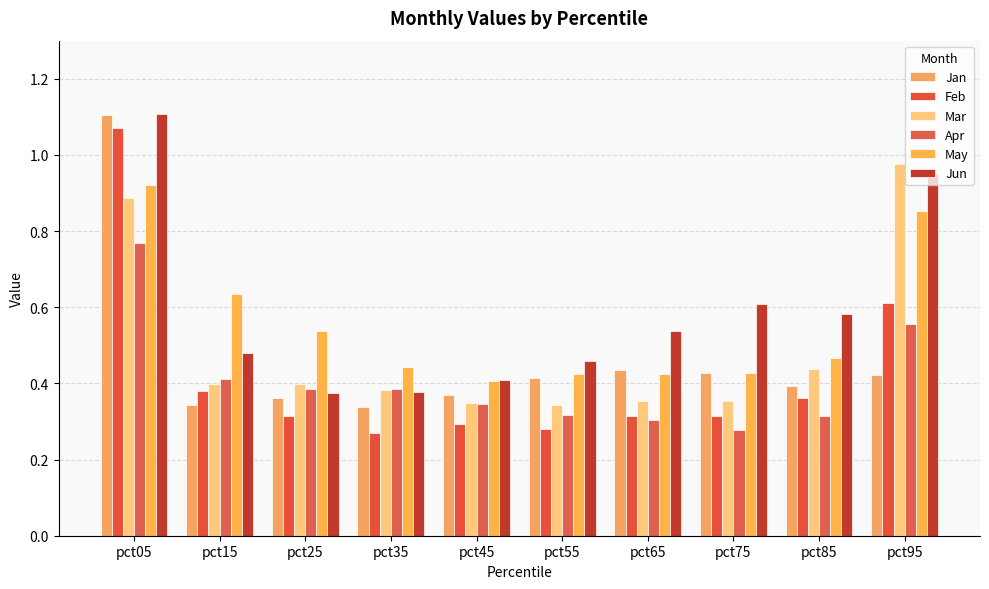

The Jan series shows 0.1 at pct55. True or false?

False